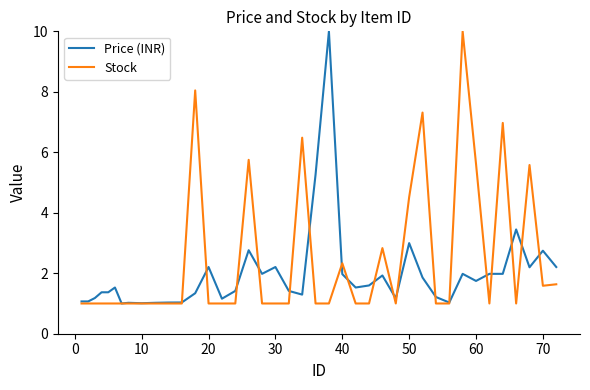

How many lines are shown in the chart?

2